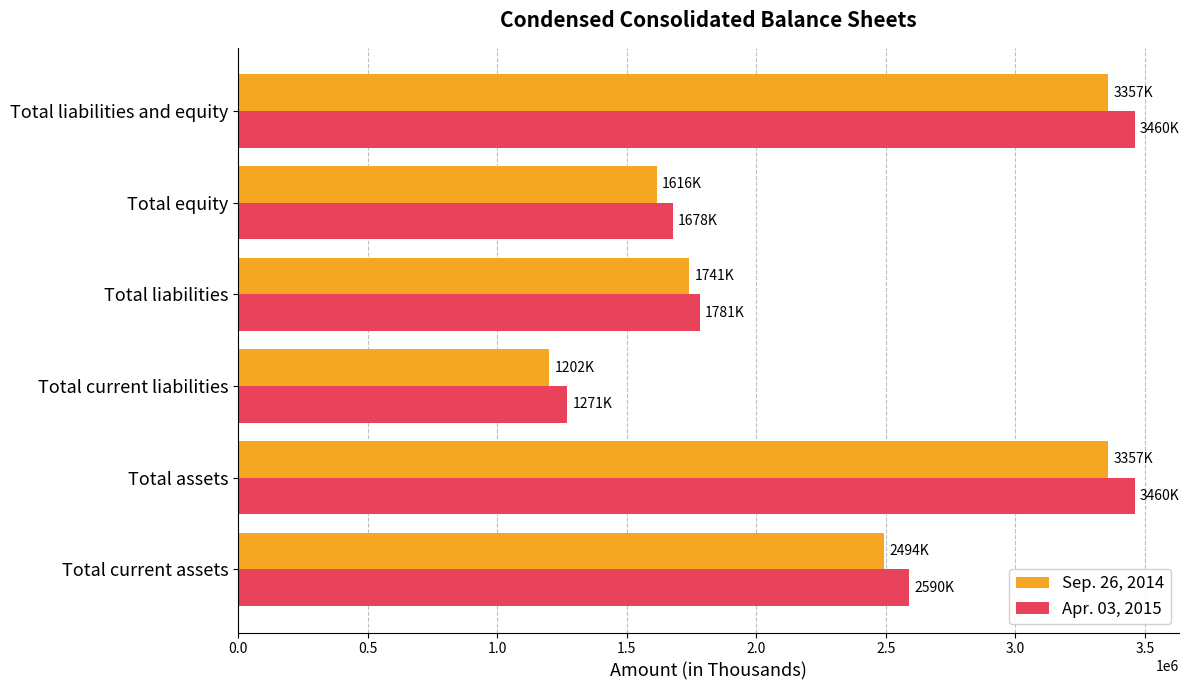

What is the difference between the Apr. 03, 2015 values at Total liabilities and Total equity?

102890